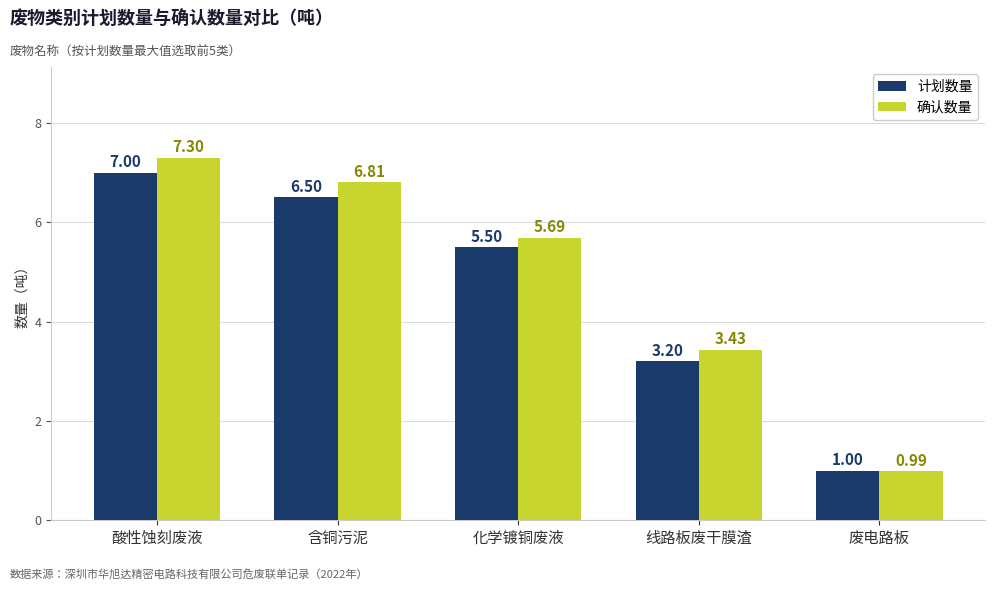

What is the label of the 5th bar from the left?

废电路板